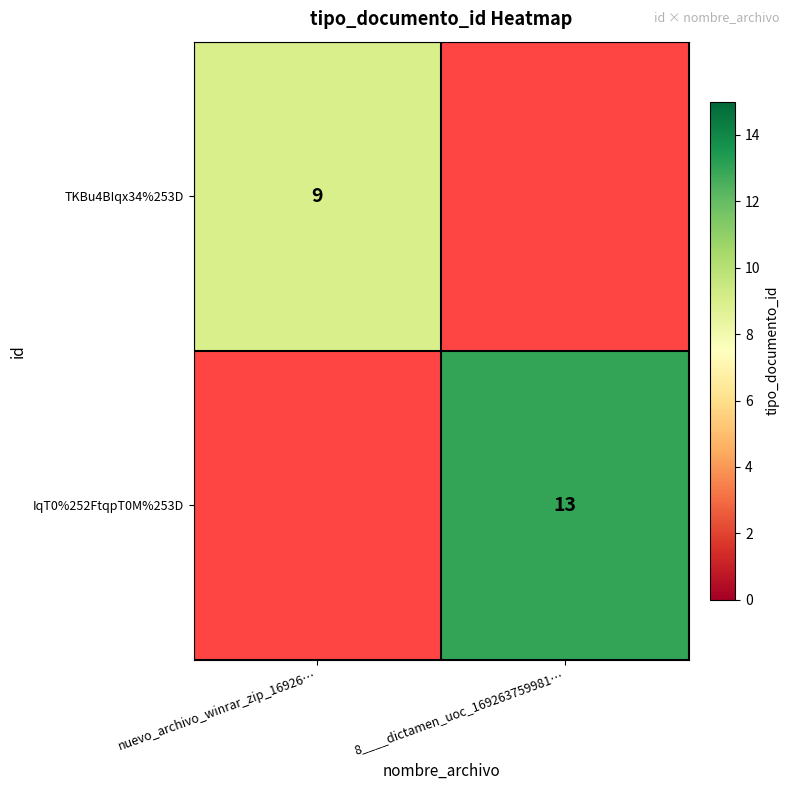

The value of IqT0%252FtqpT0M%253D at 8____dictamen_uoc_169263759981… is 13. True or false?

True